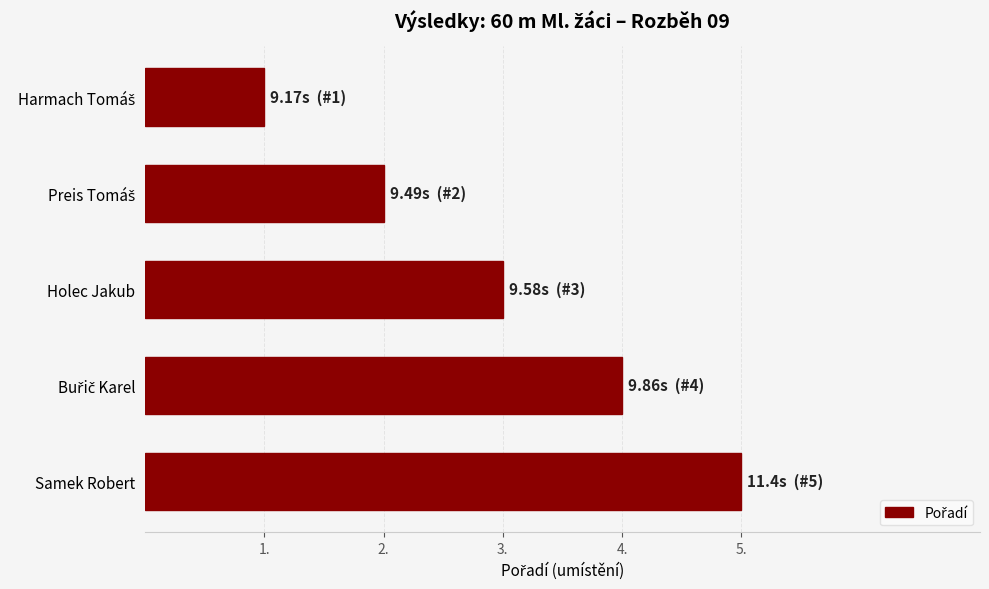

What is the average value?

3